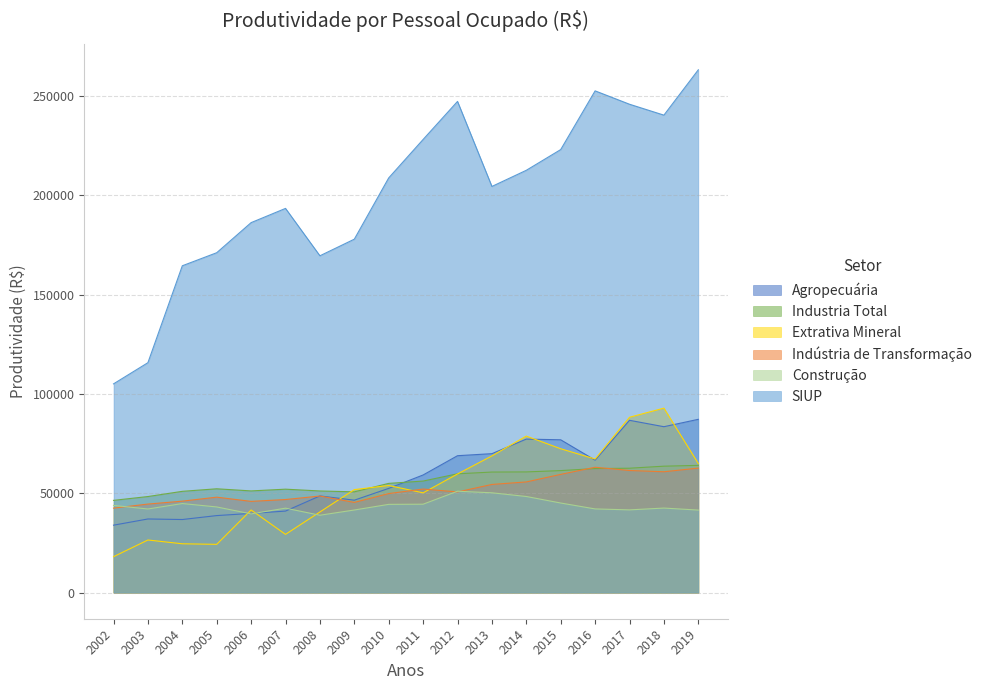

At which category does Construção reach its first local peak?

2004